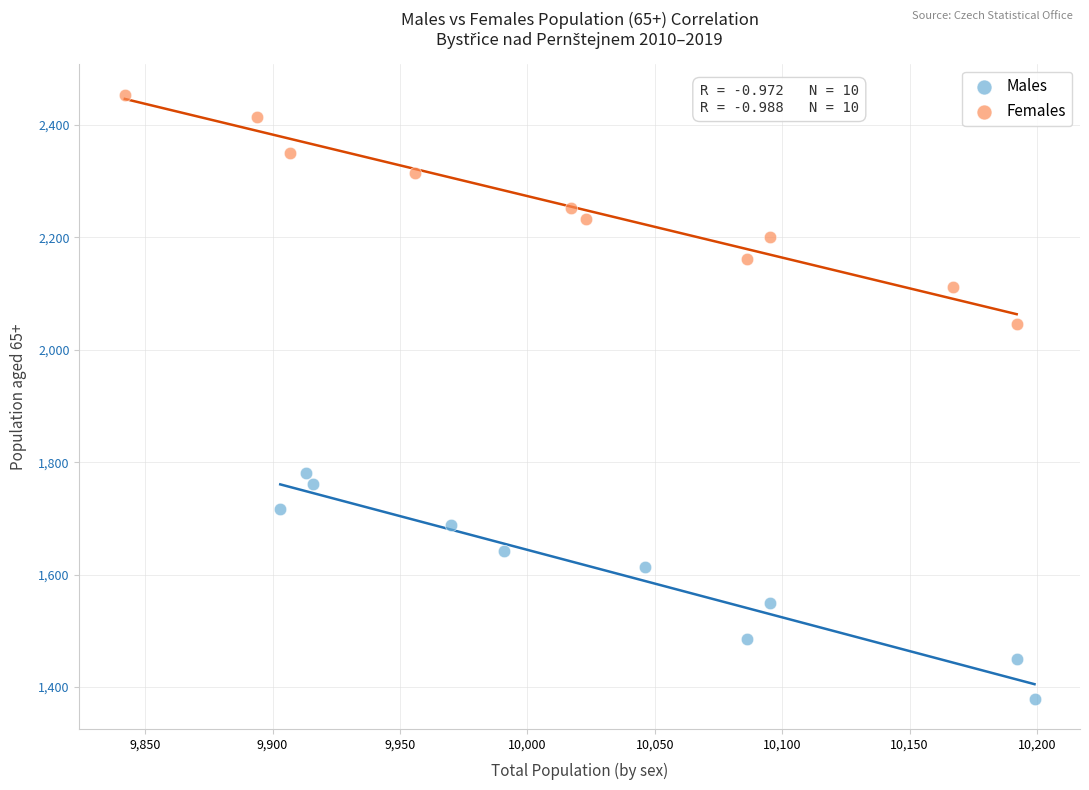

Which series contains the highest Y value?

Females